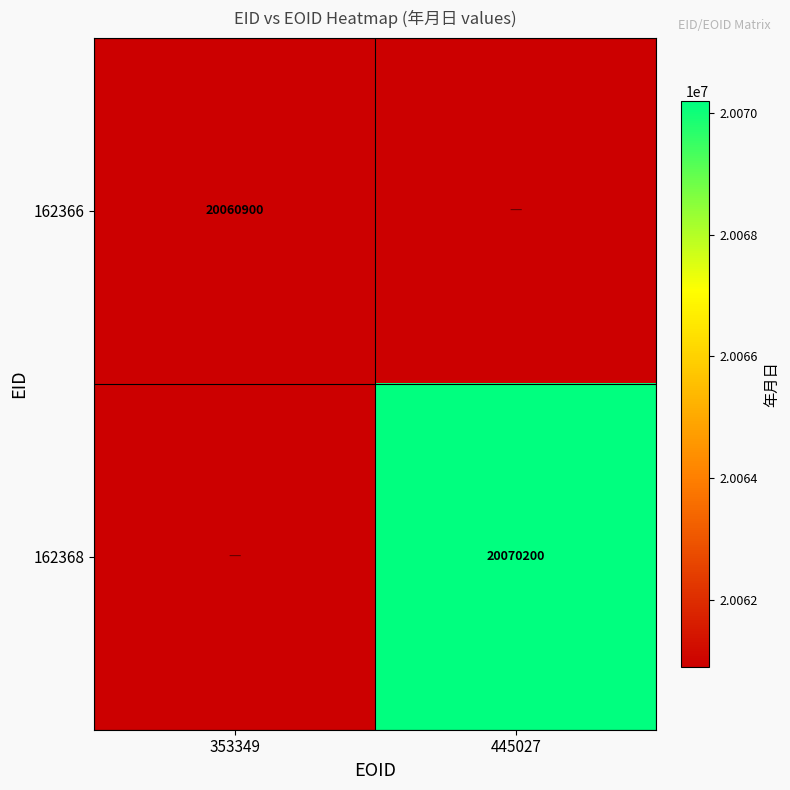

The value of 162368 at 445027 is 20070200. True or false?

True